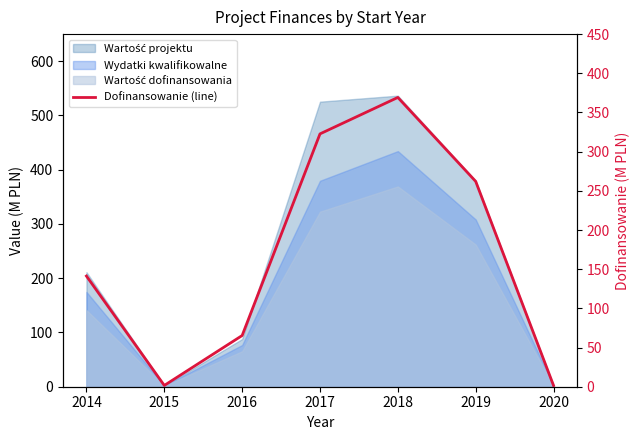

What is the change in value from 2016 to 2018?

+303.8